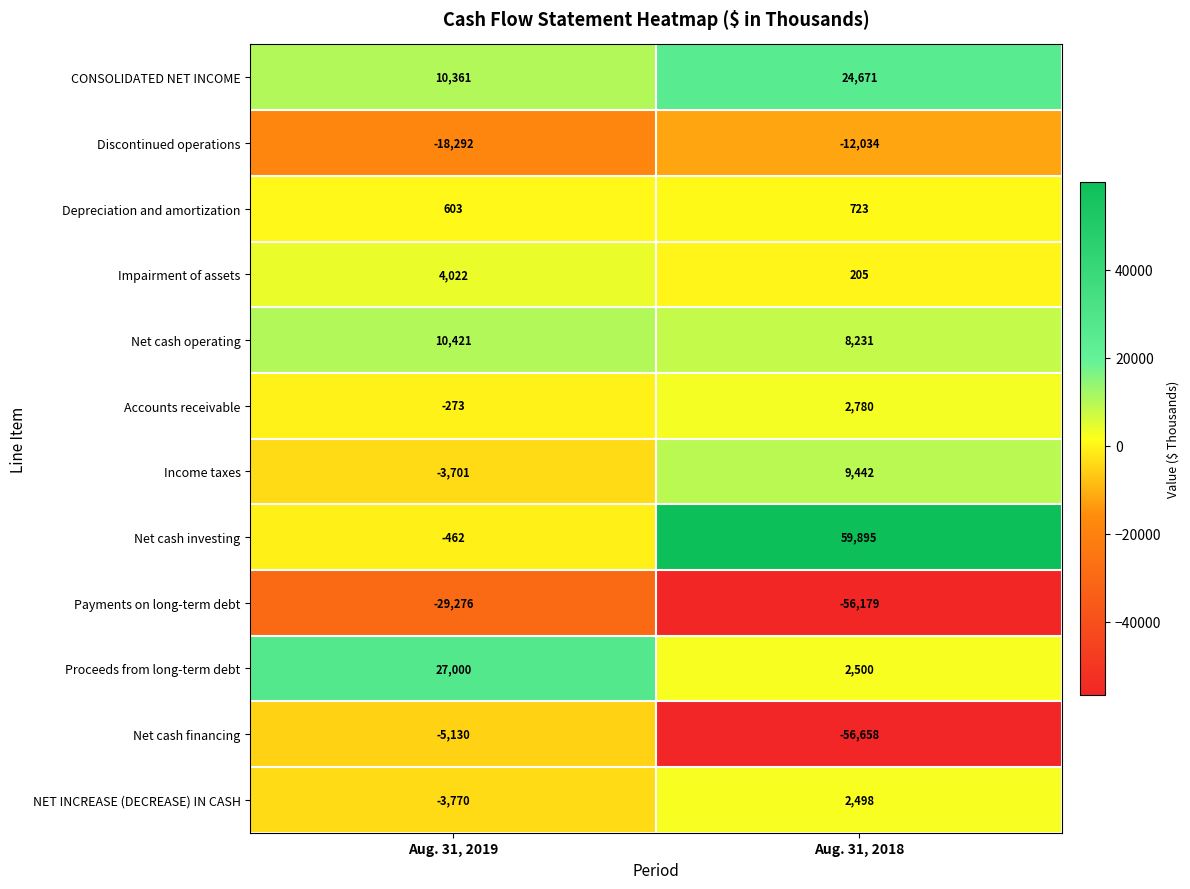

Where is Depreciation and amortization nearest to the value 663?

Aug. 31, 2019